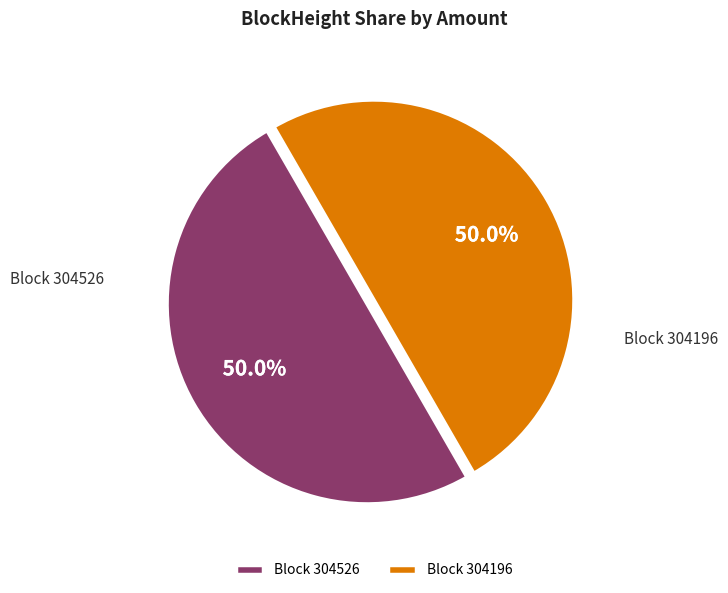

Combined, what portion of the pie is Block 304526 and Block 304196?

100.0%